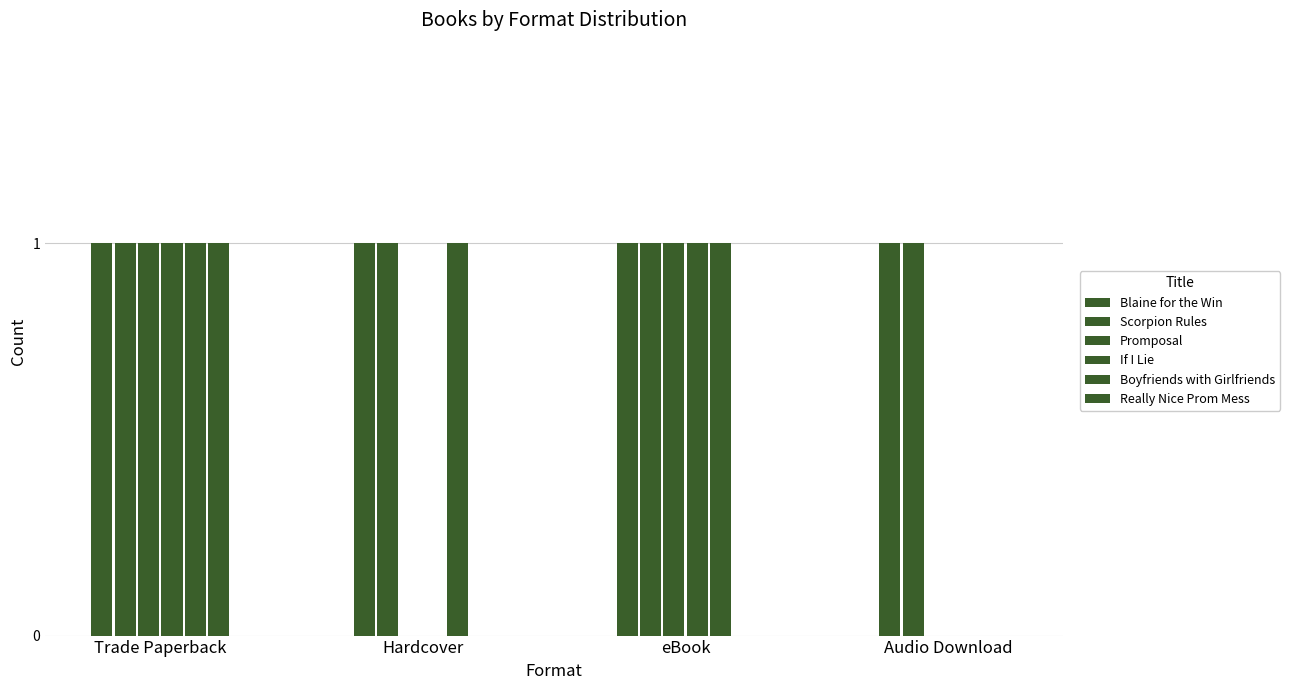

What is the maximum value shown in the chart?

1